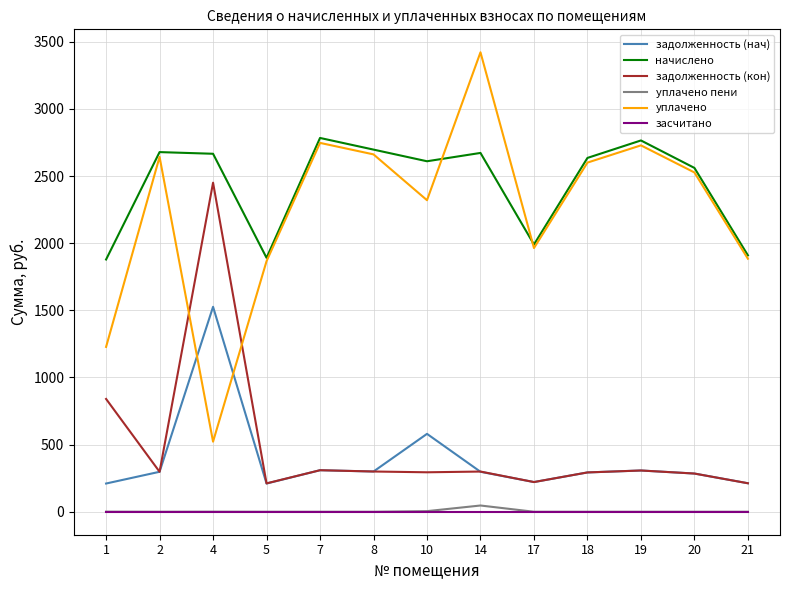

The value of задолженность (кон) at 20 is 284.6. True or false?

True